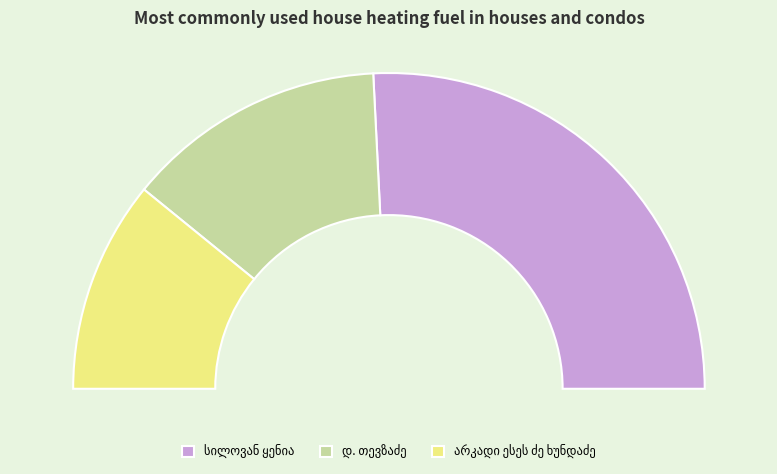

What is the change in value from სილოვან ყენია to არკადი ესეს ძე ხუნდაძე?

-16896